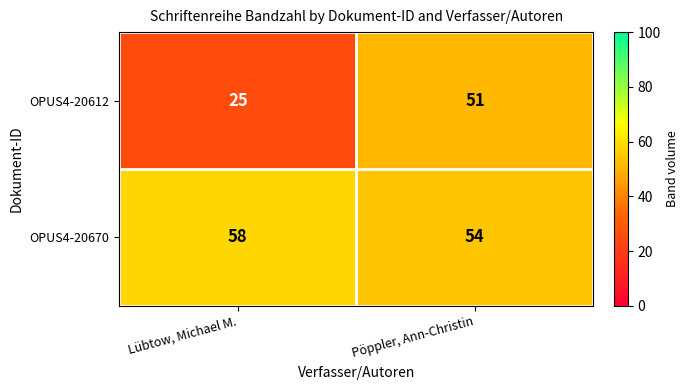

What value does the OPUS4-20670 series have at Lübtow, Michael M.?

58